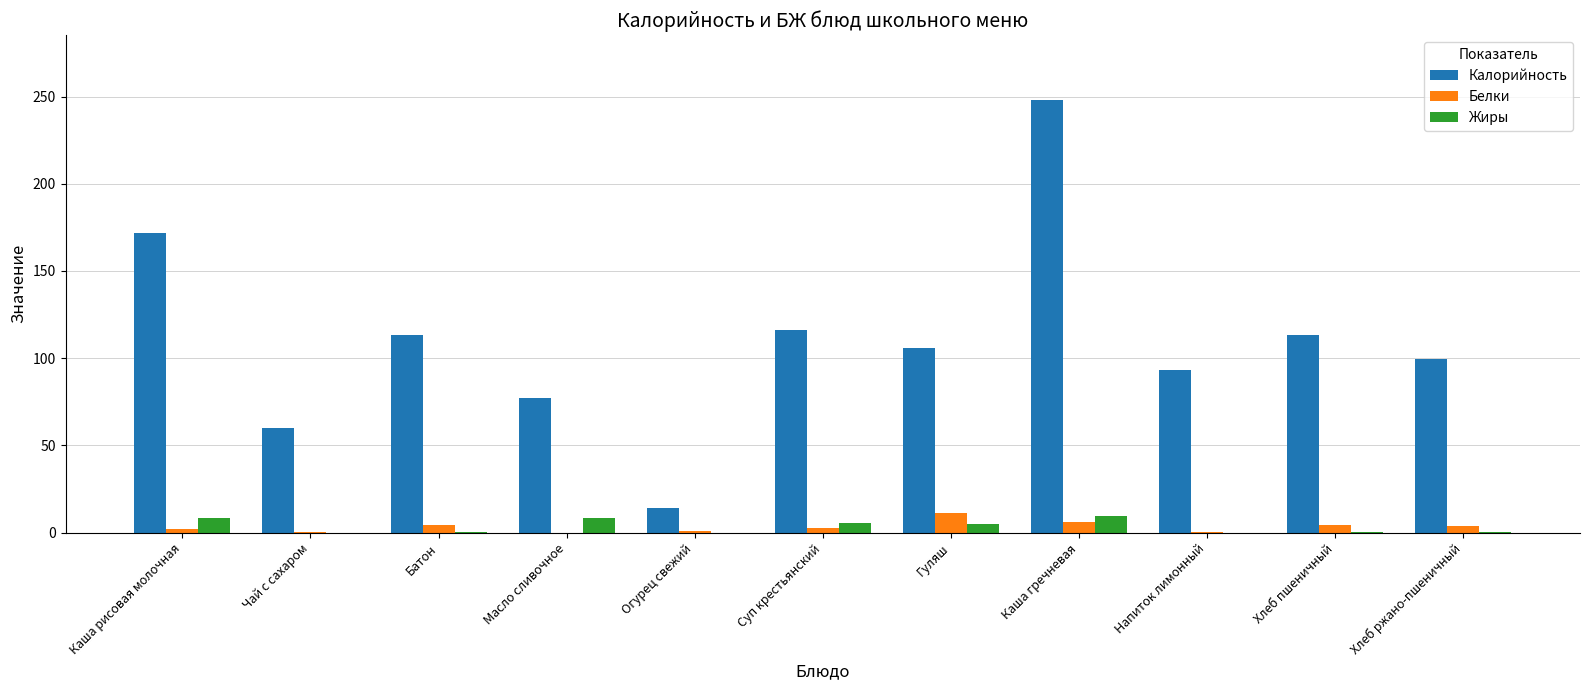

Which series has the largest total across all categories?

Калорийность